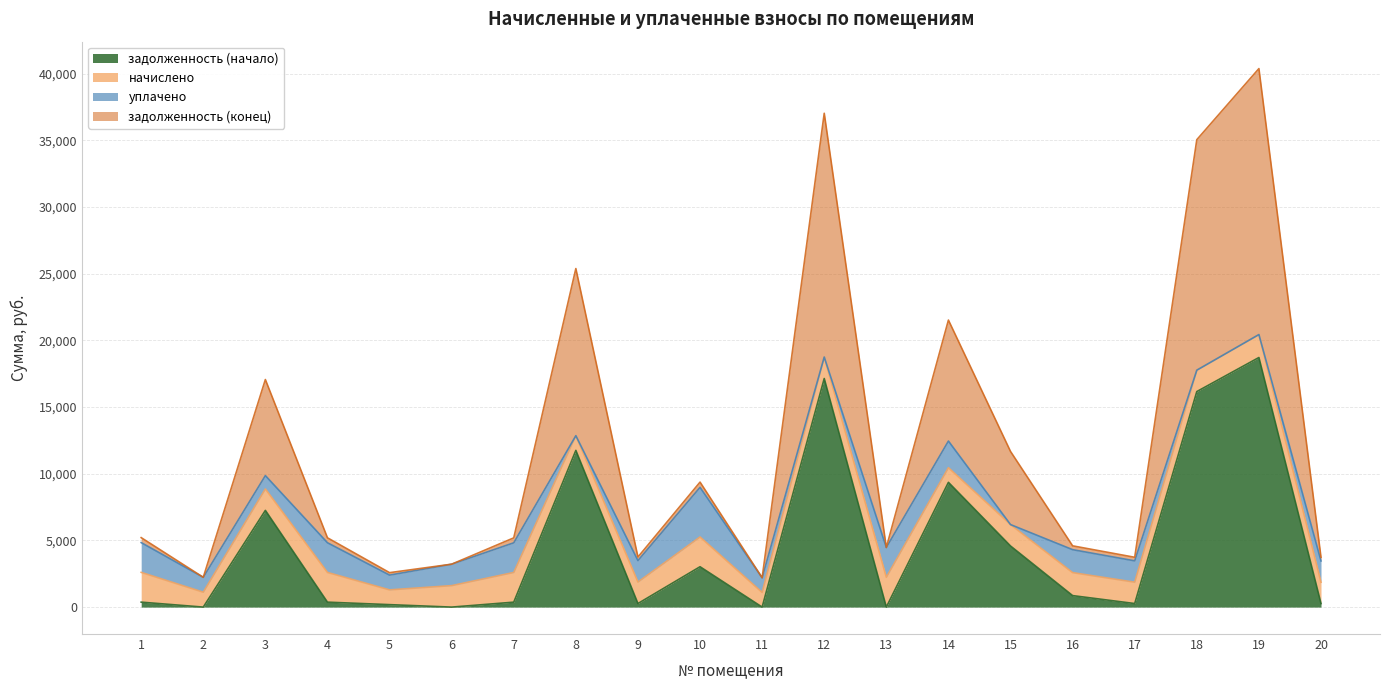

How many categories are shown in the chart?

20